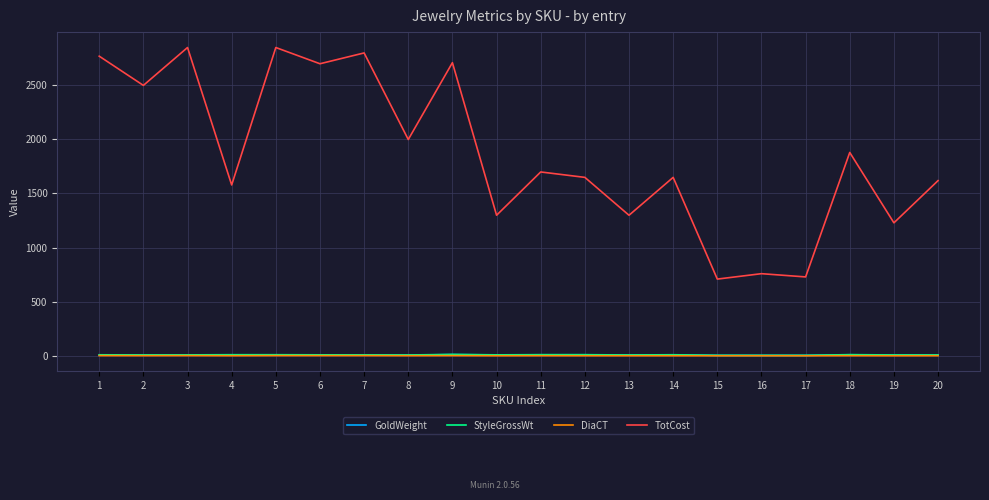

What are all the series names shown in the legend?

GoldWeight, StyleGrossWt, DiaCT, TotCost